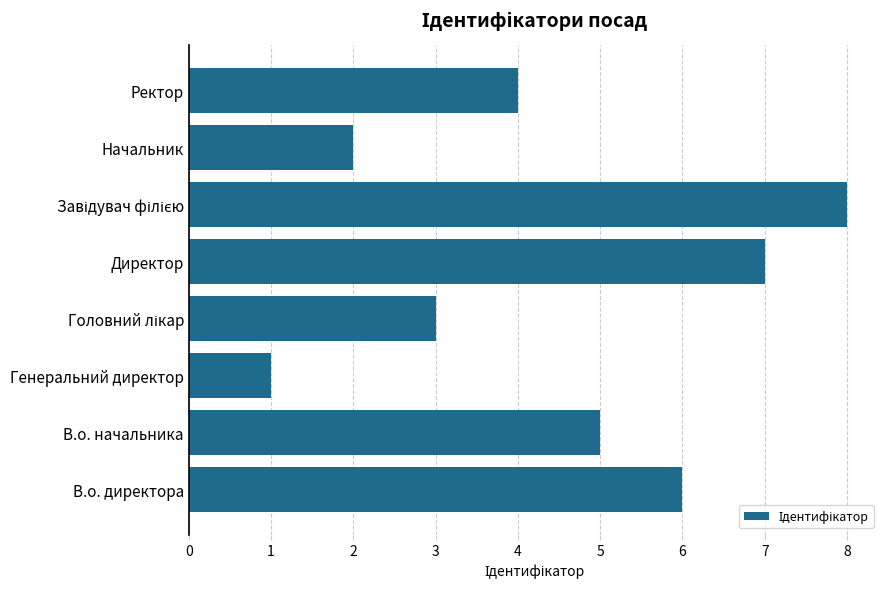

Approximately how many times larger is the value at Начальник compared to Ректор?

0.5